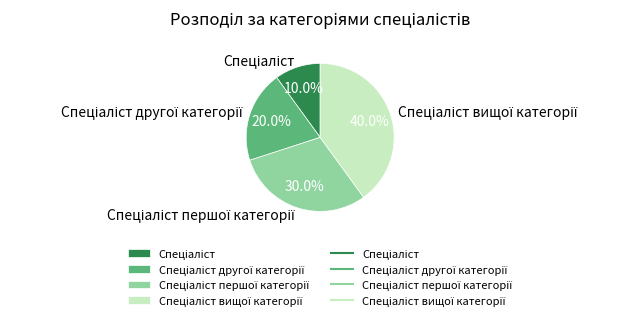

Is there a majority slice in this chart?

No